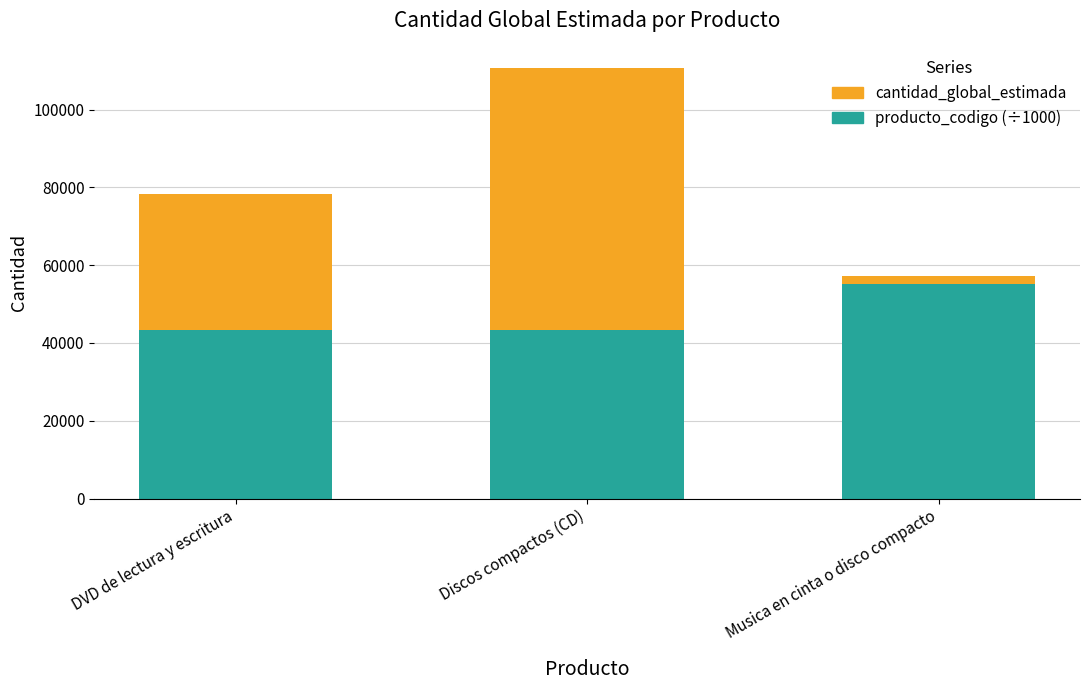

True or false: producto_codigo (÷1000) has a value of 55111.5 at Musica en cinta o disco compacto.

True